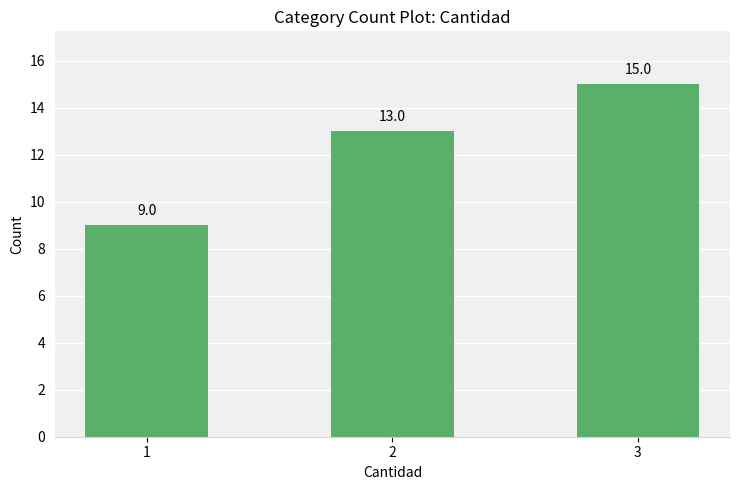

Which has a higher value, 1 or 3?

3